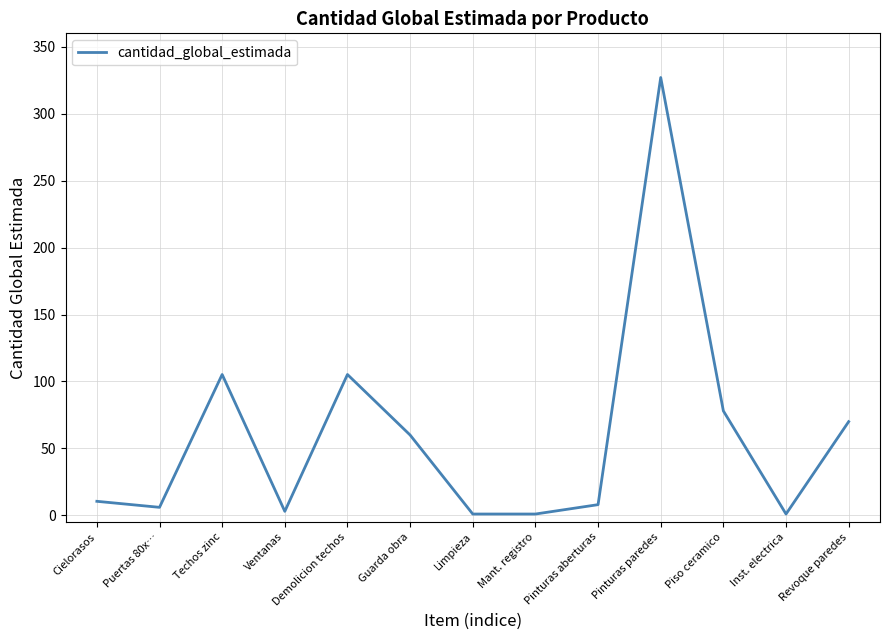

The chart shows a value of 8.0 at Pinturas aberturas. True or false?

True